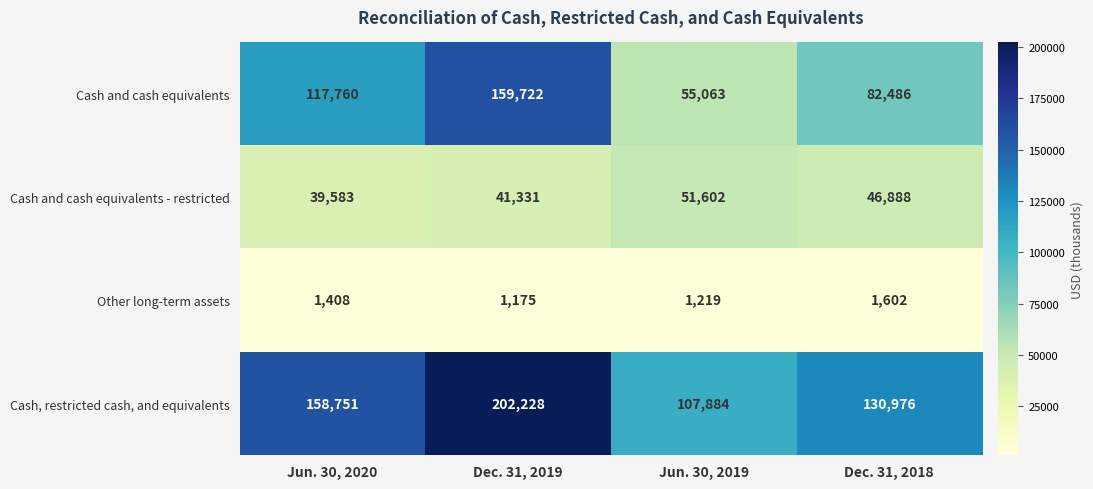

List the series in order of their peak value, highest first.

Cash, restricted cash, and equivalents, Cash and cash equivalents, Cash and cash equivalents - restricted, Other long-term assets